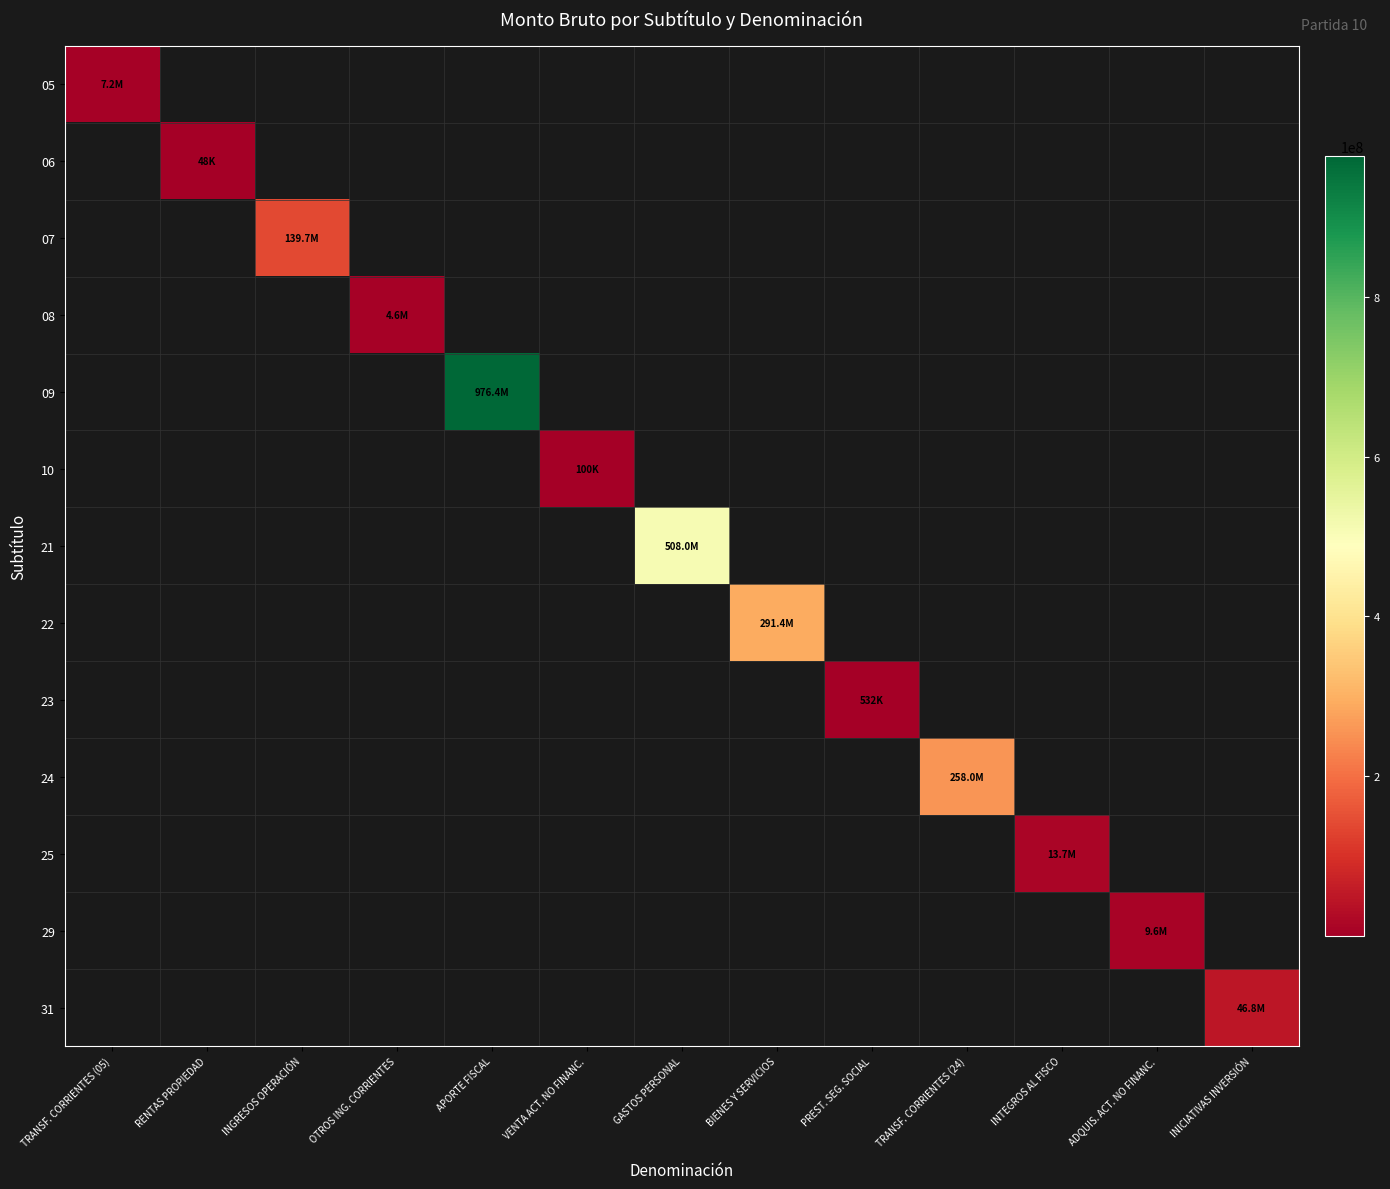

Which series has the widest spread of values?

05